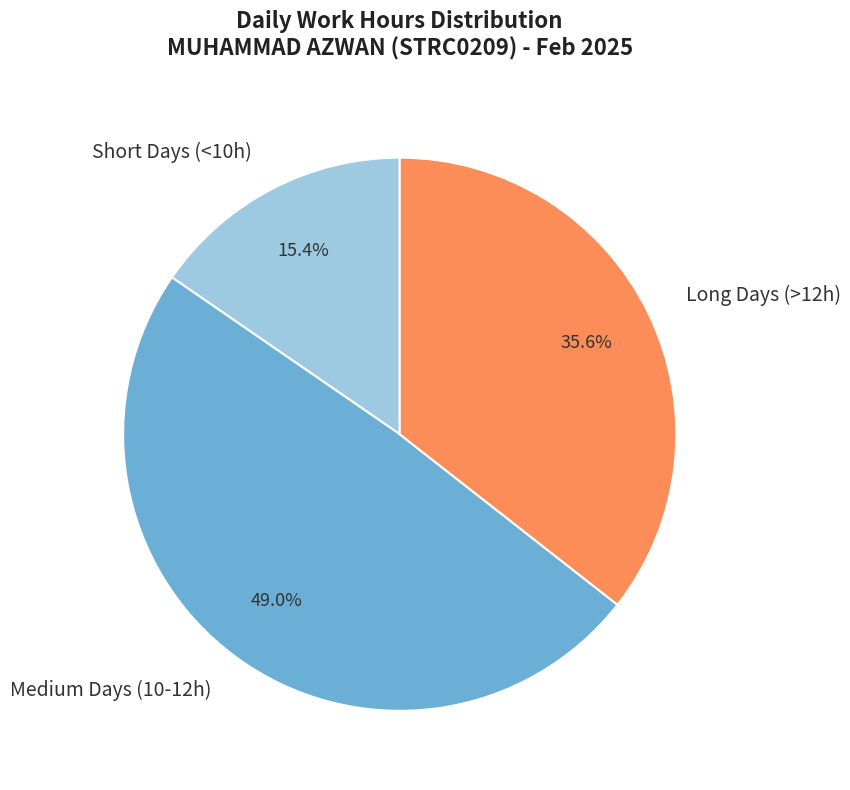

Combined, what portion of the pie is Short Days (<10h) and Long Days (>12h)?

51.0%